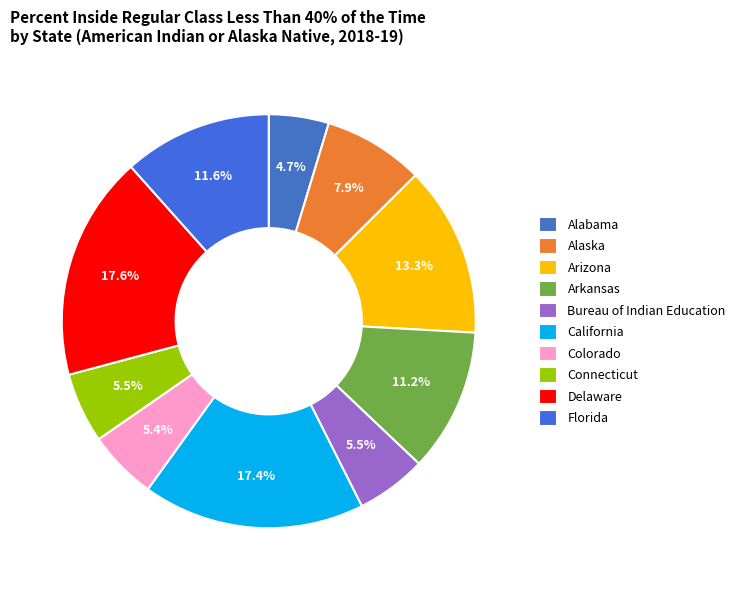

True or false: Colorado accounts for 5% of the total.

True